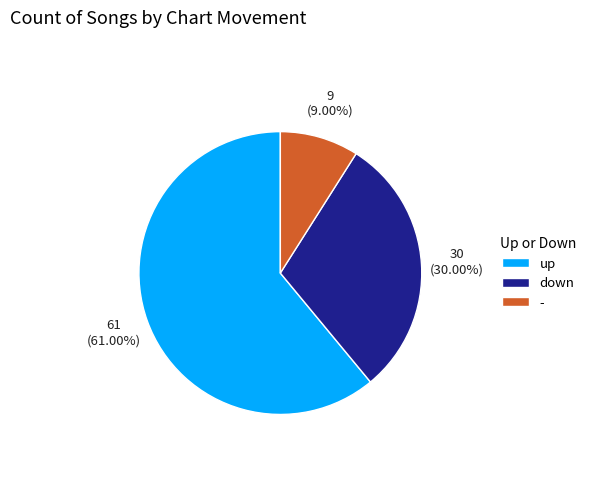

Which category has the smallest portion of the pie?

-